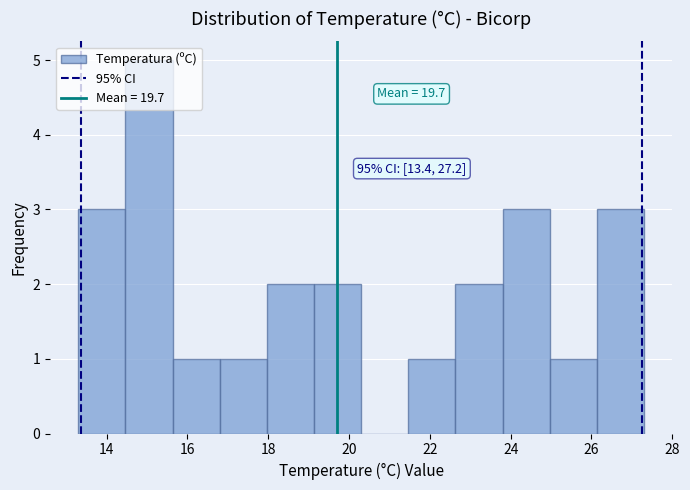

Which range on the x-axis has the tallest bar?

14.4 to 15.6